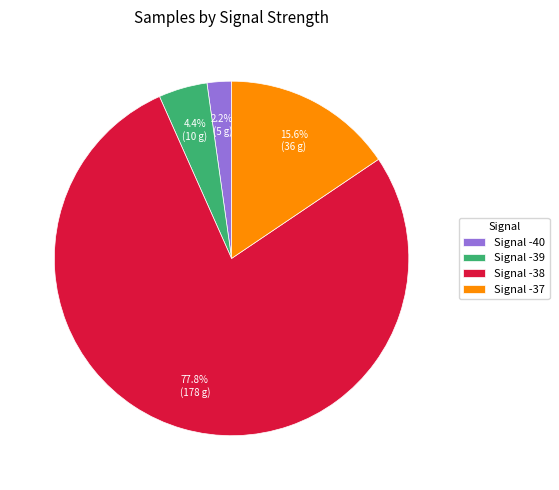

Between Signal -39 and Signal -40, which is larger?

Signal -39